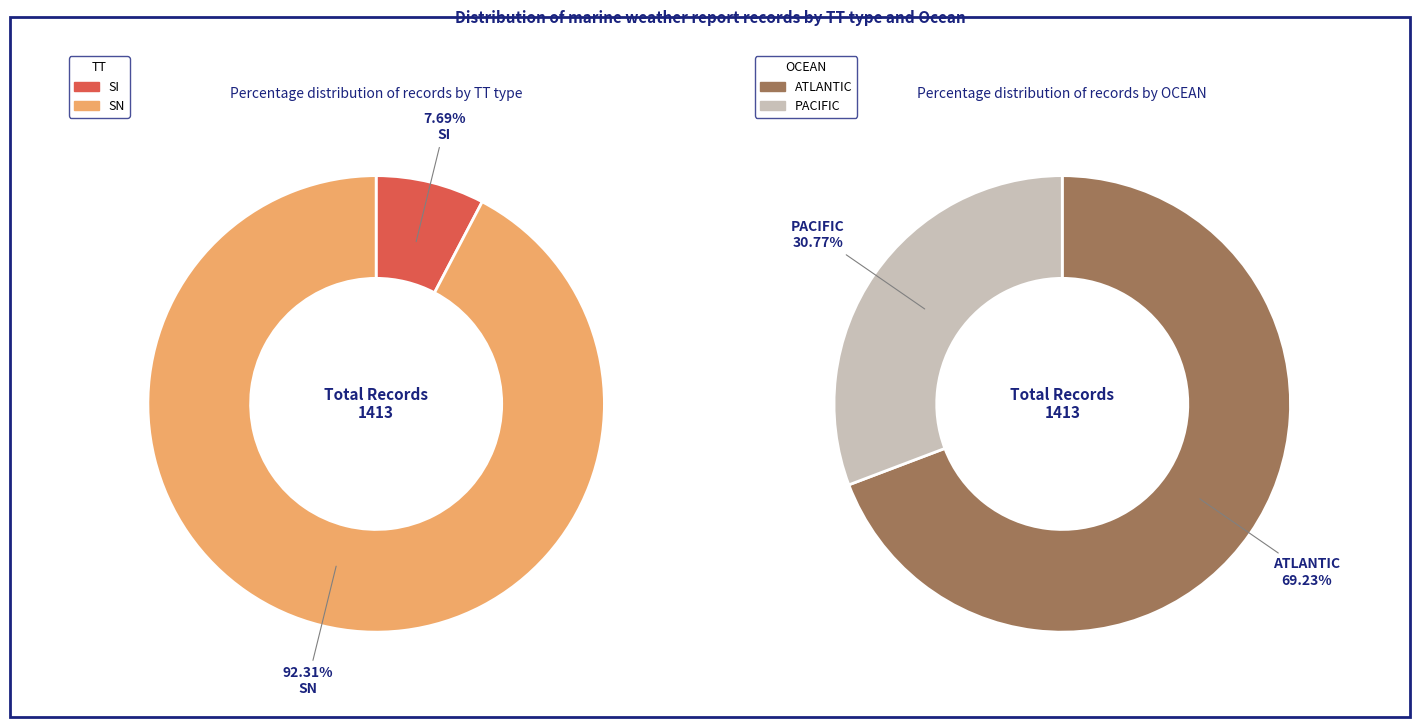

Does SN represent more than half of the total?

Yes